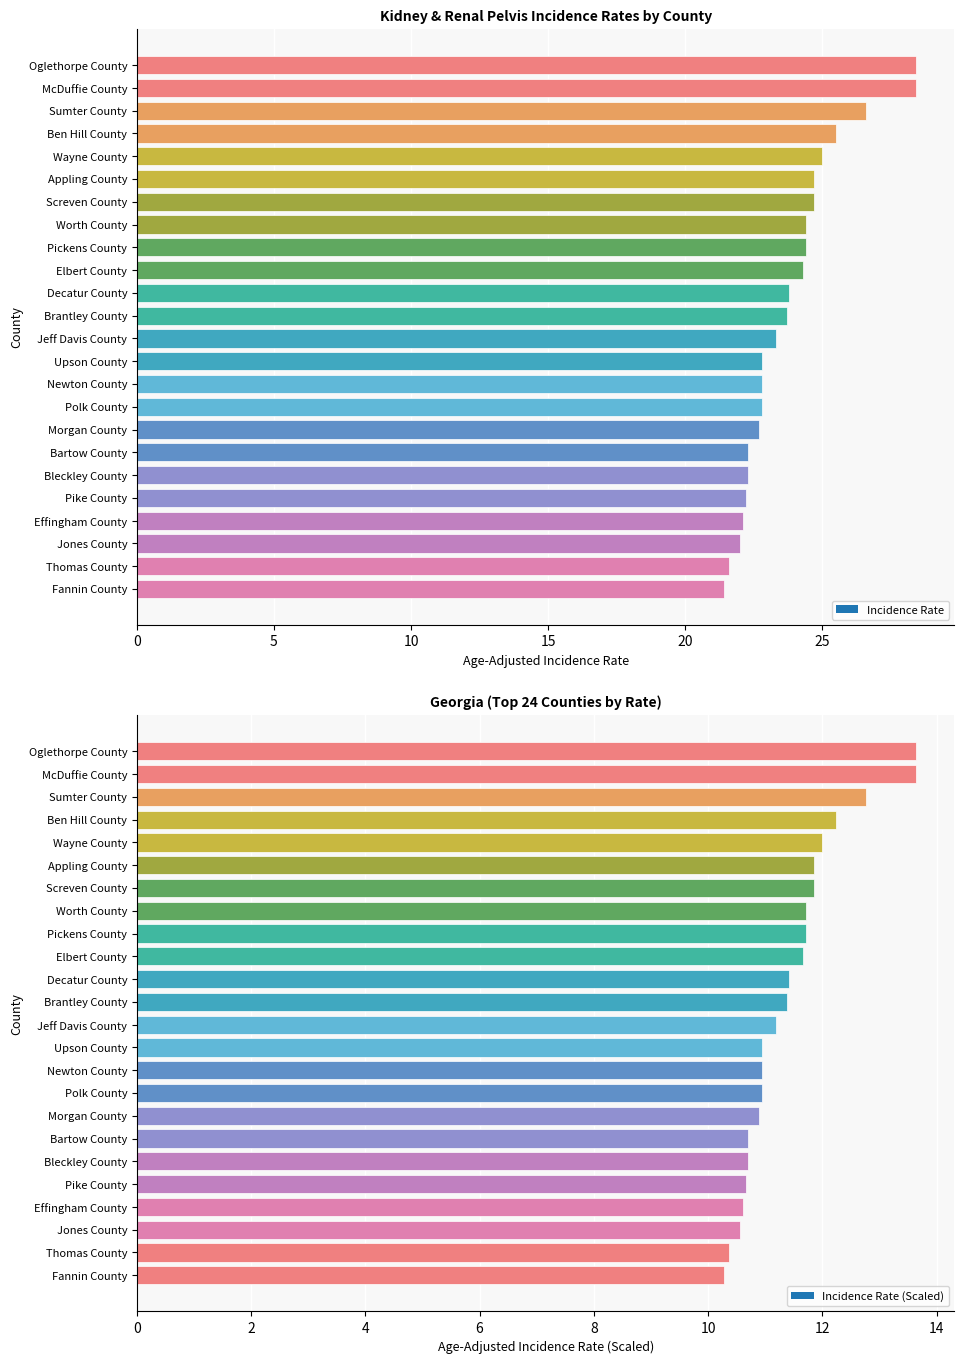

What is the label of the 6th bar from the left?

Appling County